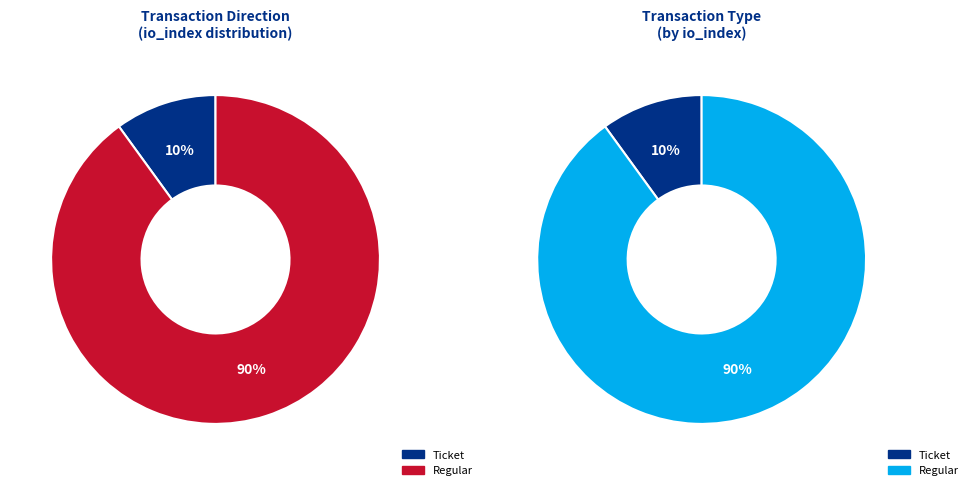

Does any single category account for the majority?

Yes